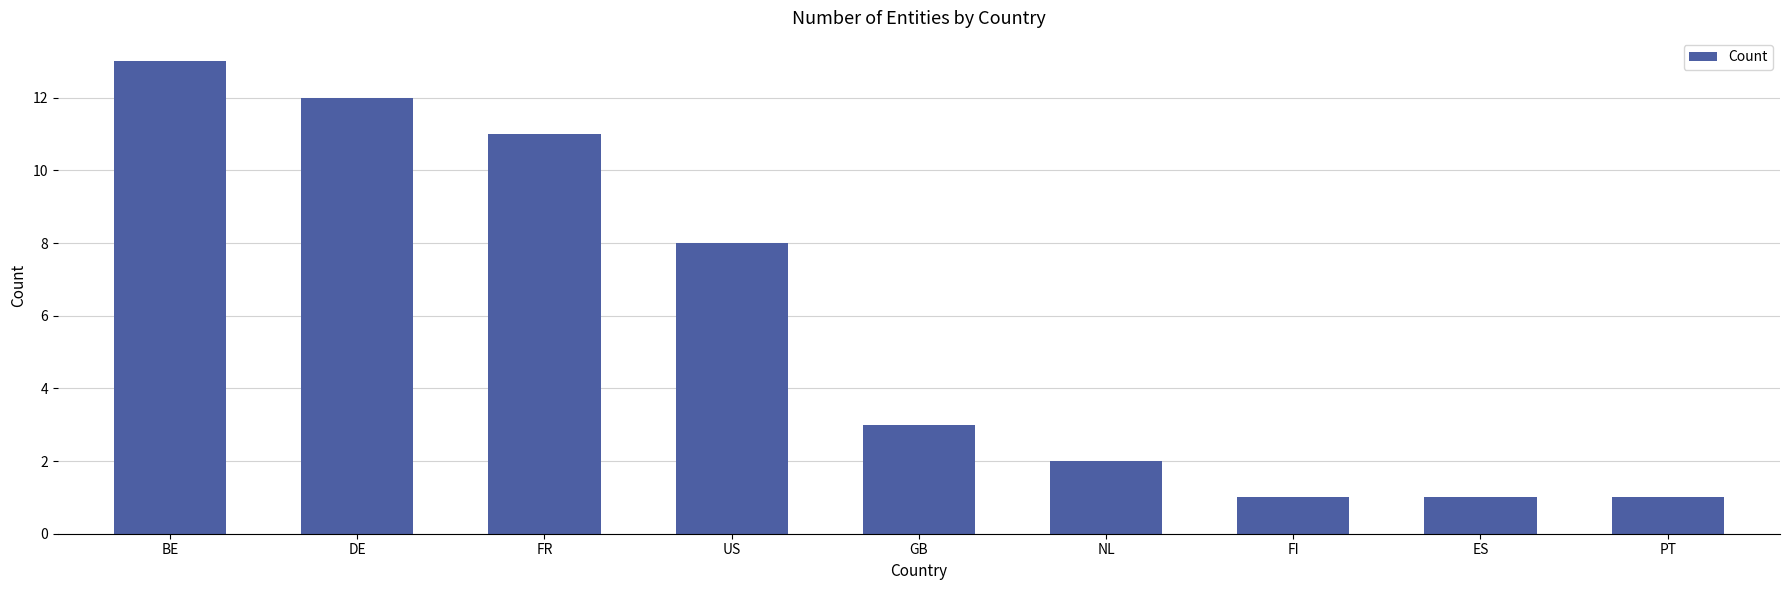

What is the average value?

6